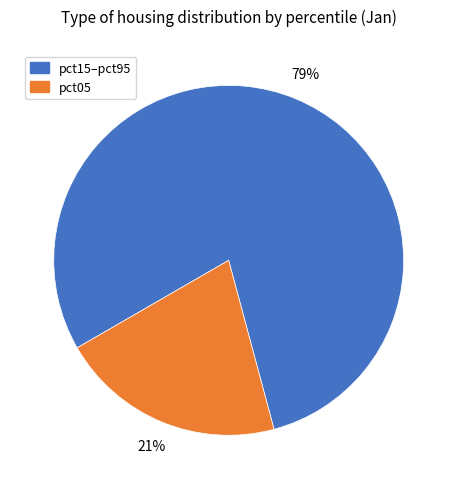

Is there any slice that represents more than half of the pie?

Yes